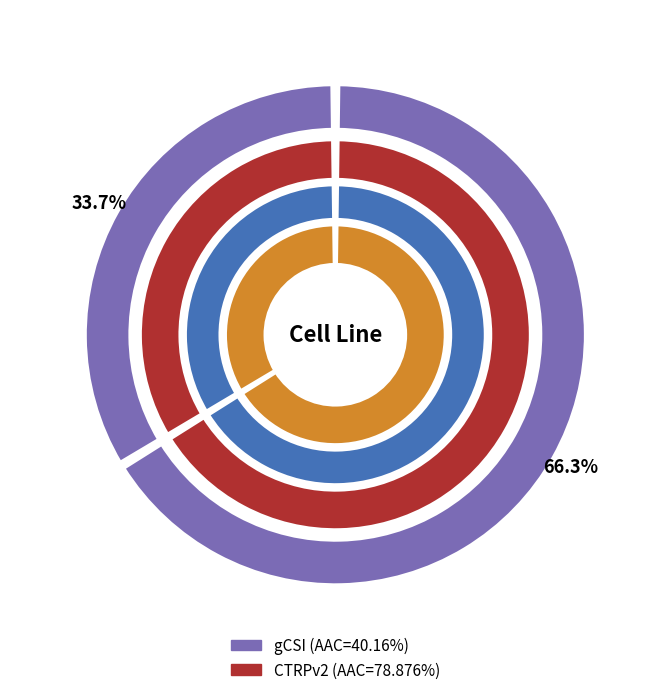

To the nearest percent, what is the difference between the largest and smallest slice percentages?

33%